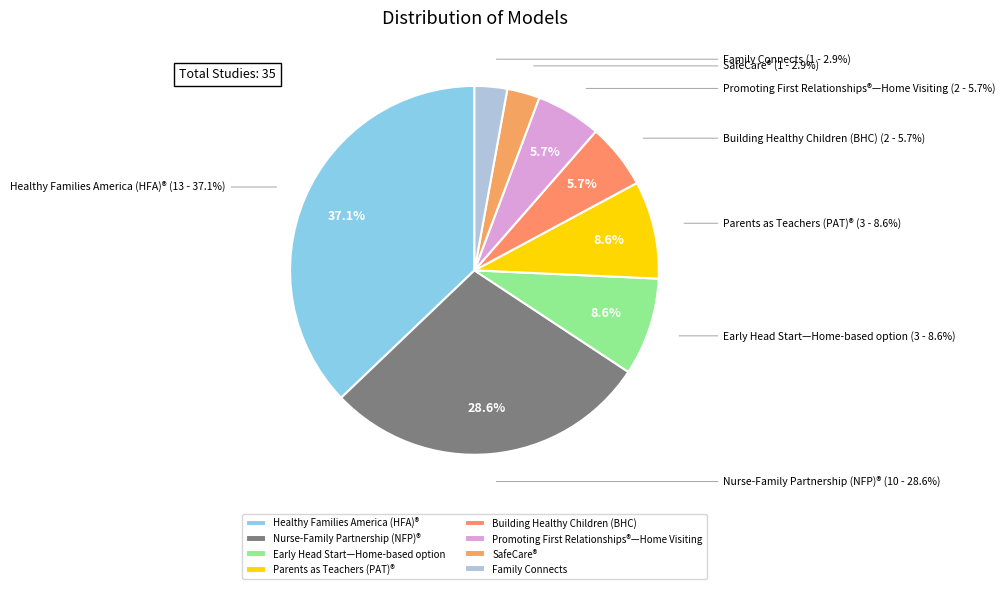

Rank the categories by value from lowest to highest.

SafeCare®, Family Connects, Building Healthy Children (BHC), Promoting First Relationships®—Home Visiting, Early Head Start—Home-based option, Parents as Teachers (PAT)®, Nurse-Family Partnership (NFP)®, Healthy Families America (HFA)®